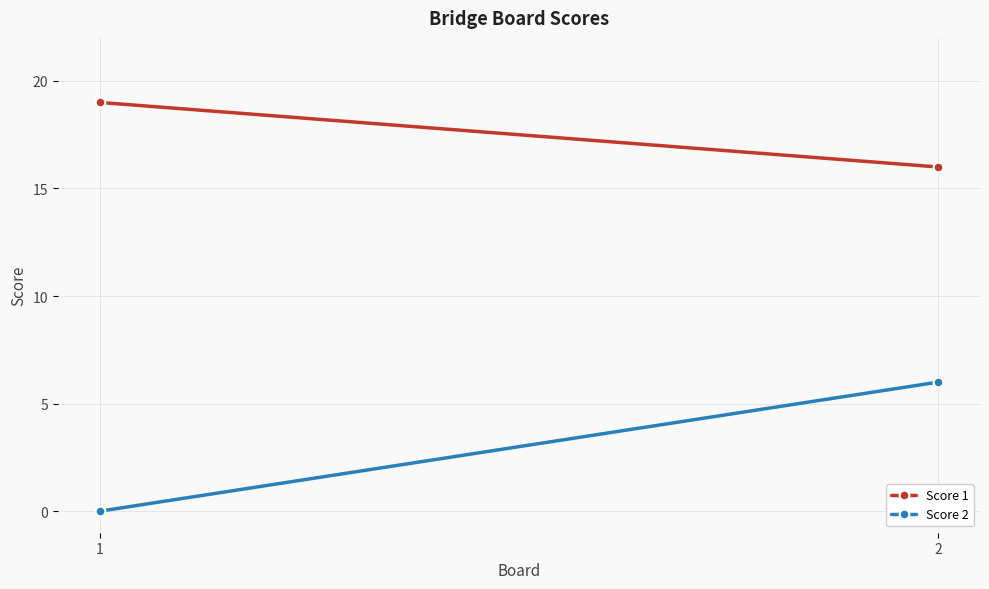

Reading left to right, transcribe all the data shown in this chart.

Score 1: 19	16
Score 2: 0	6